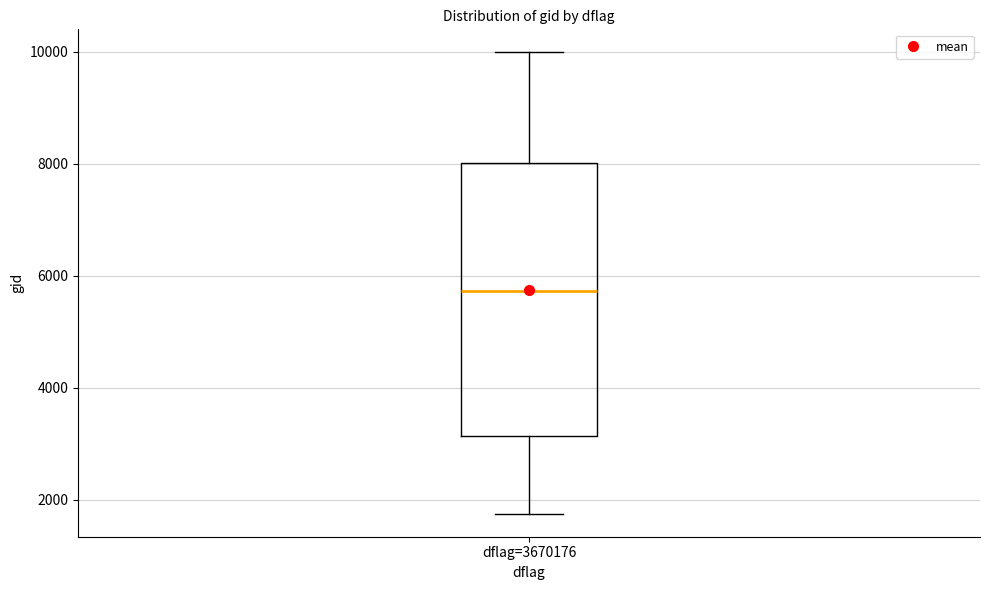

Read this box plot against the y-axis: the position of the median line, the range covered by the box, and the ends of both whiskers. The values are not printed on the chart, so give them approximately, as read against the axis.

median 5800, box 3200 to 8000, whiskers 1800 to 10000